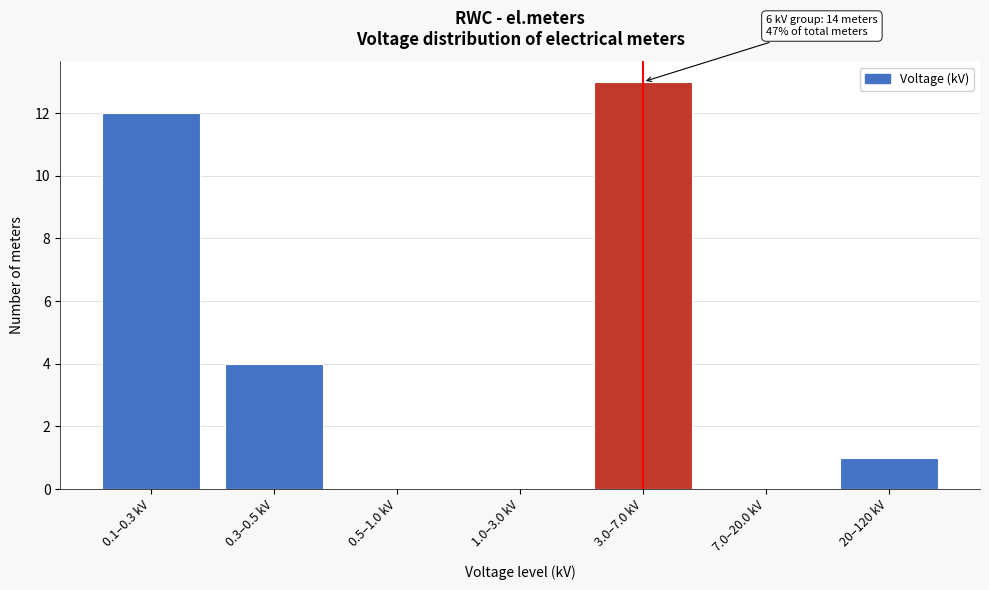

Reading right to left, list all the values displayed in this chart.

20–120 kV=1	7.0–20.0 kV=0	3.0–7.0 kV=13	1.0–3.0 kV=0	0.5–1.0 kV=0	0.3–0.5 kV=4	0.1–0.3 kV=12